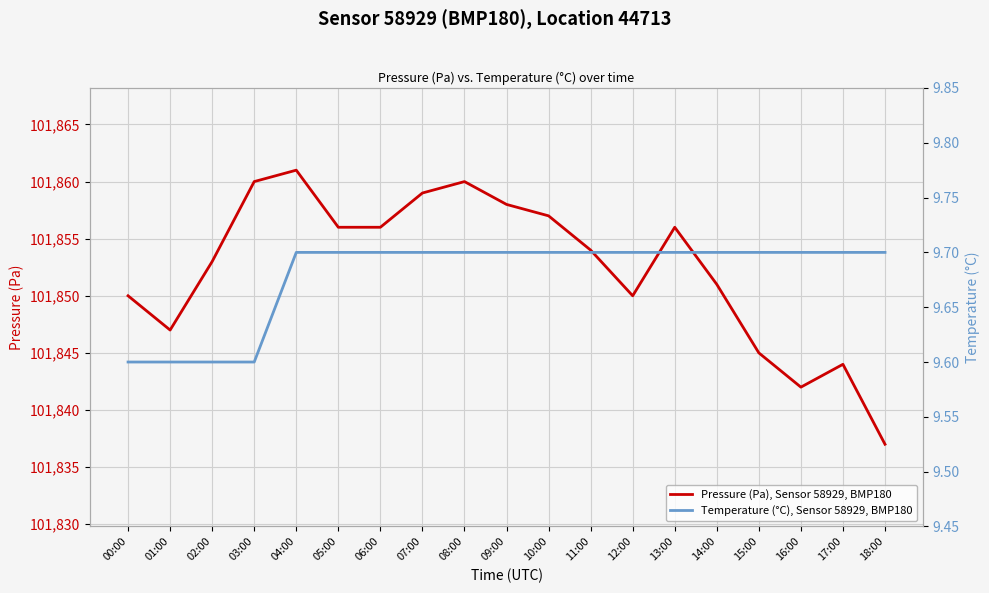

Between 04:00 and 16:00, which is larger?

04:00